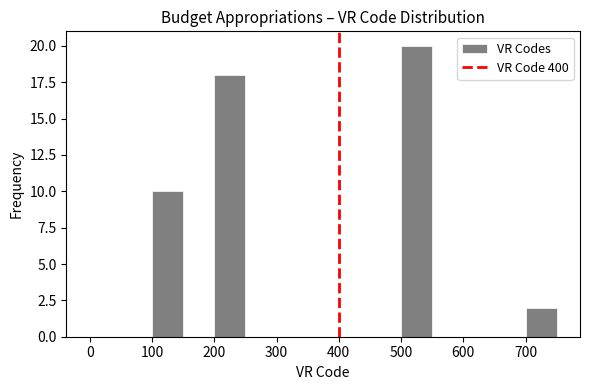

Reading left to right, transcribe this chart: for each bar, give the range it covers on the x-axis and its height. The values are not printed on the chart, so give them approximately, as read against the axis.

0 to 50: 0
50 to 100: 0
100 to 150: 10
150 to 200: 0
200 to 250: 18
250 to 300: 0
300 to 350: 0
350 to 400: 0
400 to 450: 0
450 to 500: 0
500 to 550: 20
550 to 600: 0
600 to 650: 0
650 to 700: 0
700 to 750: 2